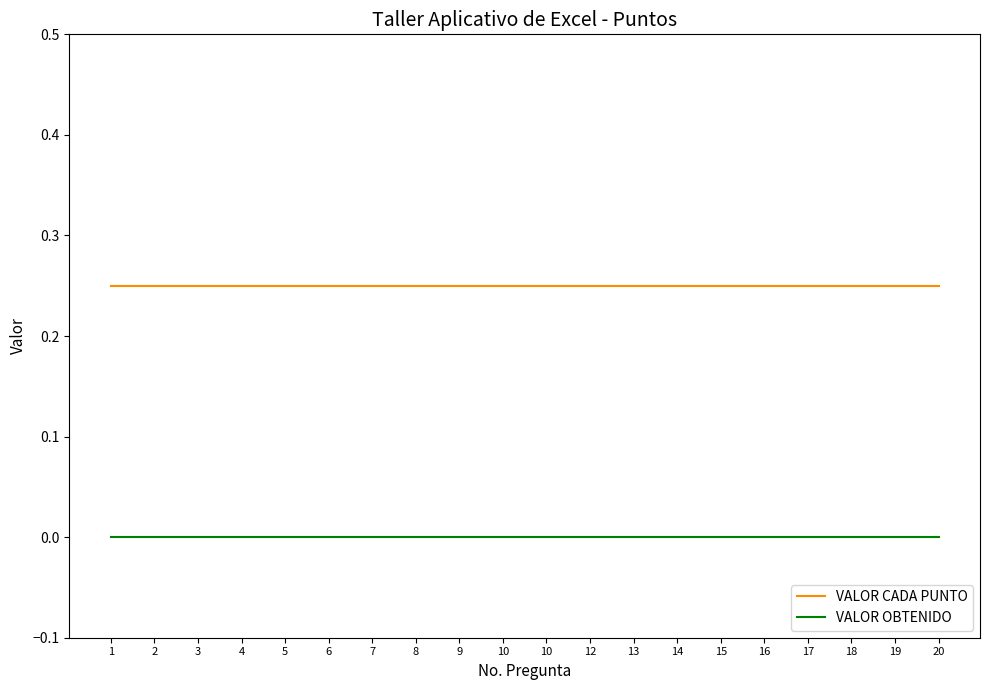

List the series in order of their overall mean, lowest first.

VALOR OBTENIDO, VALOR CADA PUNTO